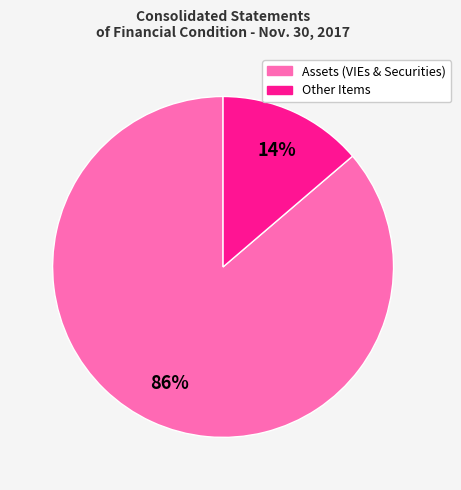

What is the largest slice in the pie chart?

Assets (VIEs & Securities)